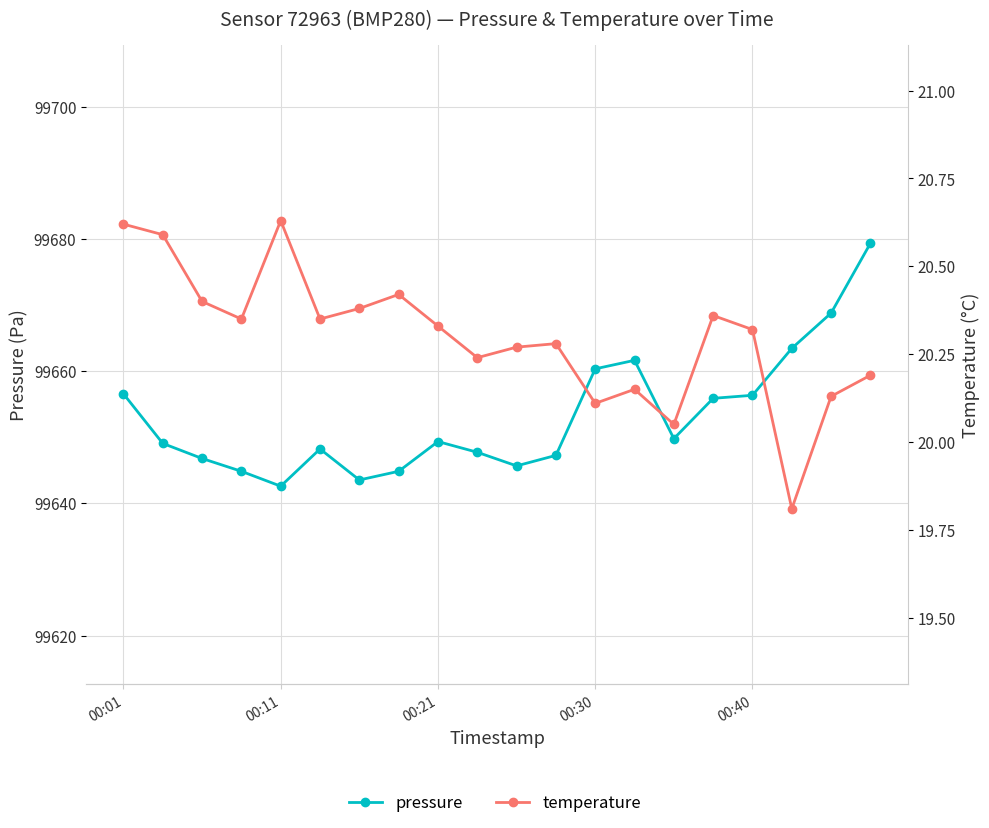

What is the difference between the maximum and minimum values in the pressure series?

36.8